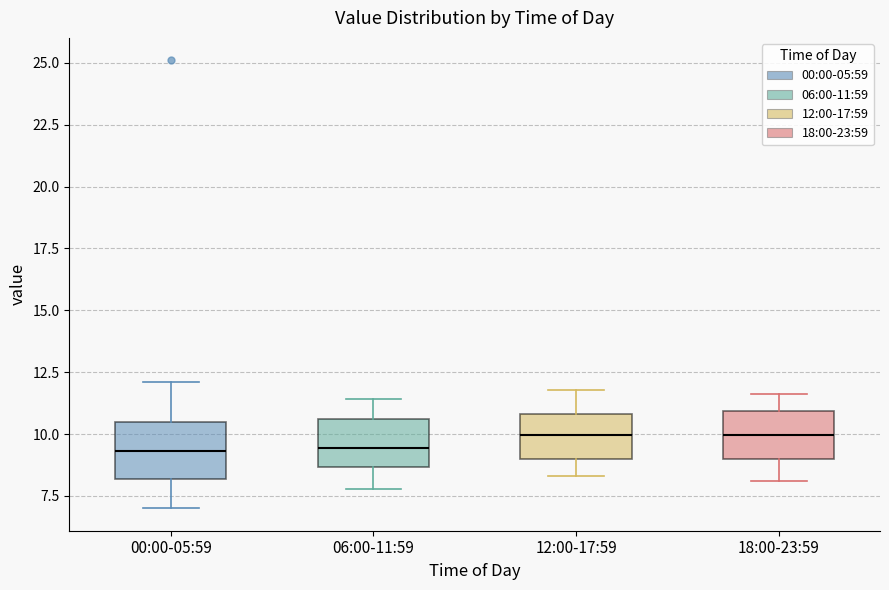

Reading left to right, read every box against the y-axis: the position of its median line, the range the box covers, and the ends of its whiskers. The values are not printed on the chart, so give them approximately, as read against the axis.

00:00-05:59: median 9.5, box 8.0 to 10.5, whiskers 7.0 to 12.0
06:00-11:59: median 9.5, box 8.5 to 10.5, whiskers 8.0 to 11.5
12:00-17:59: median 10.0, box 9.0 to 11.0, whiskers 8.5 to 12.0
18:00-23:59: median 10.0, box 9.0 to 11.0, whiskers 8.0 to 11.5